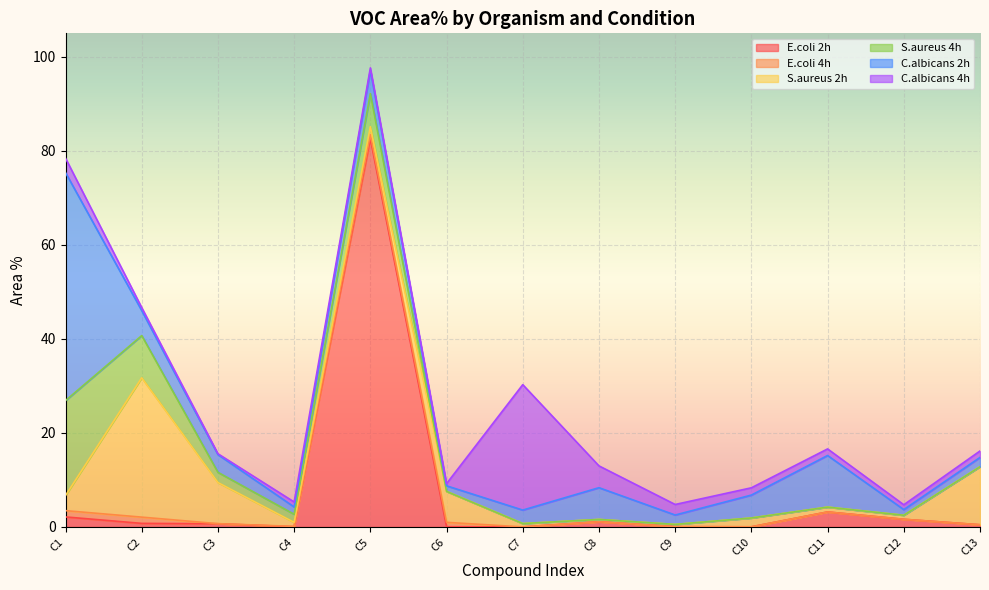

How many intersections are there between S.aureus 4h and E.coli 4h?

1